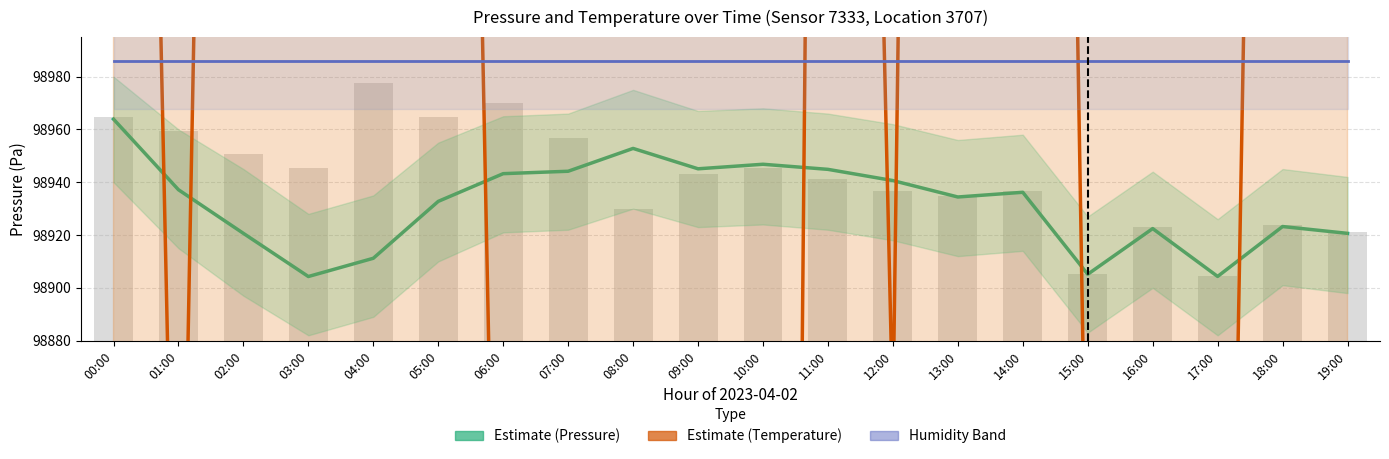

What is the value of the Estimate (Pressure) bar at the 6th from the left?

98932.8